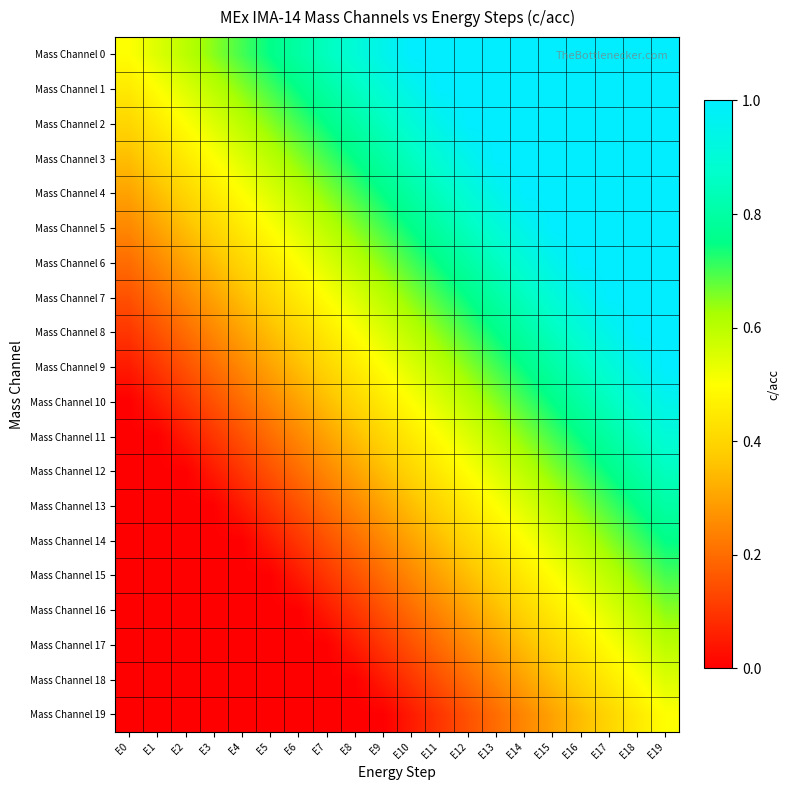

At which category is the sum across all series the highest?

E19